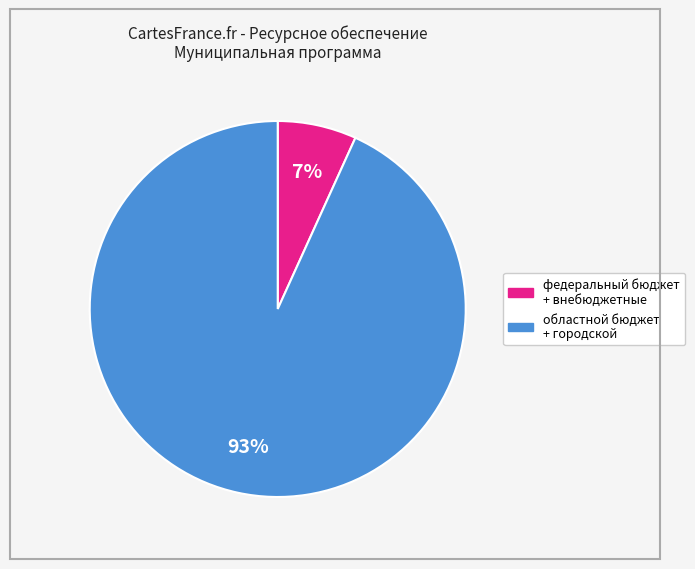

Is there any slice that represents more than half of the pie?

Yes